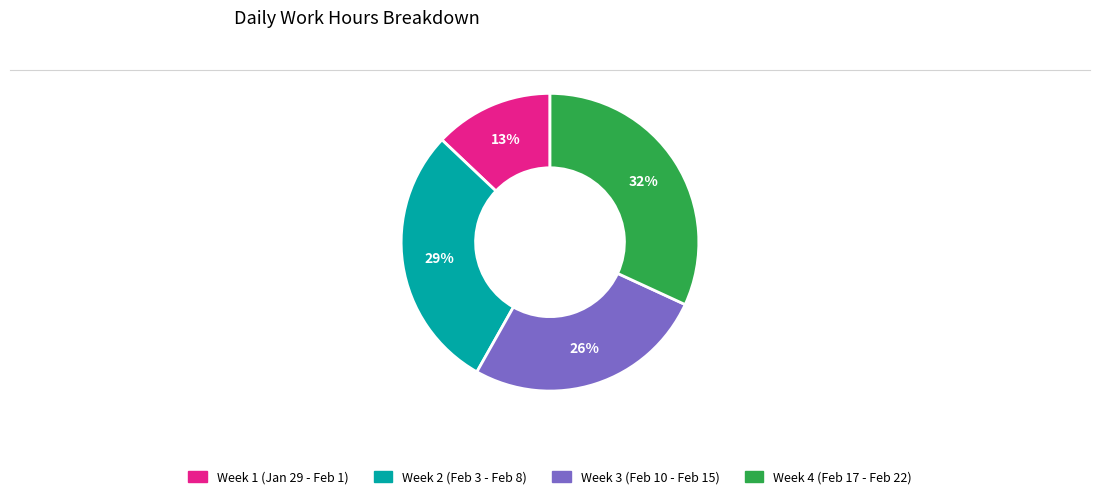

Does any single category account for the majority?

No